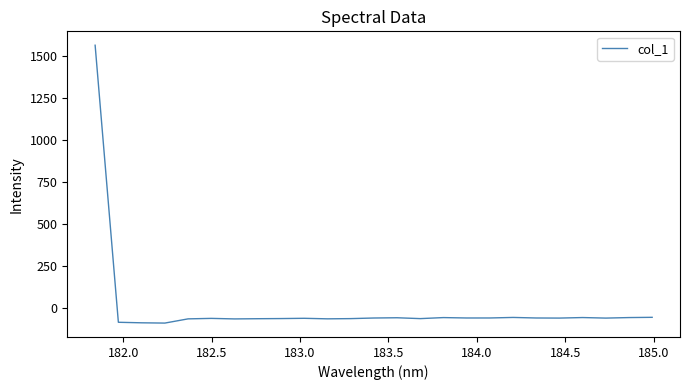

What is the minimum value shown in the chart?

-87.5